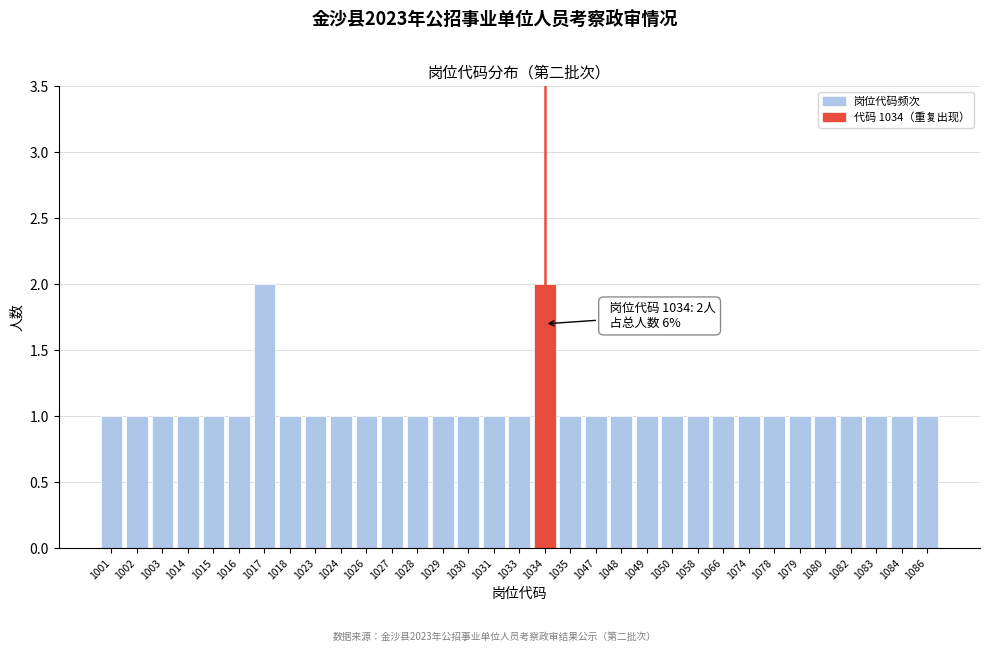

Approximately how many times larger is the value at 1017 compared to 1026?

2.0